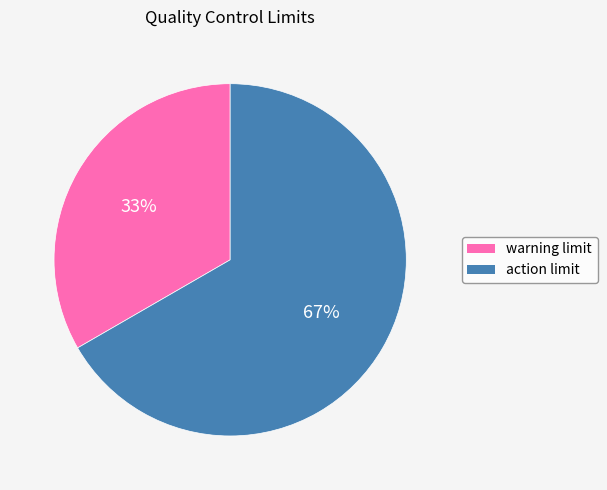

To the nearest percent, what percentage of the pie is warning limit?

33%